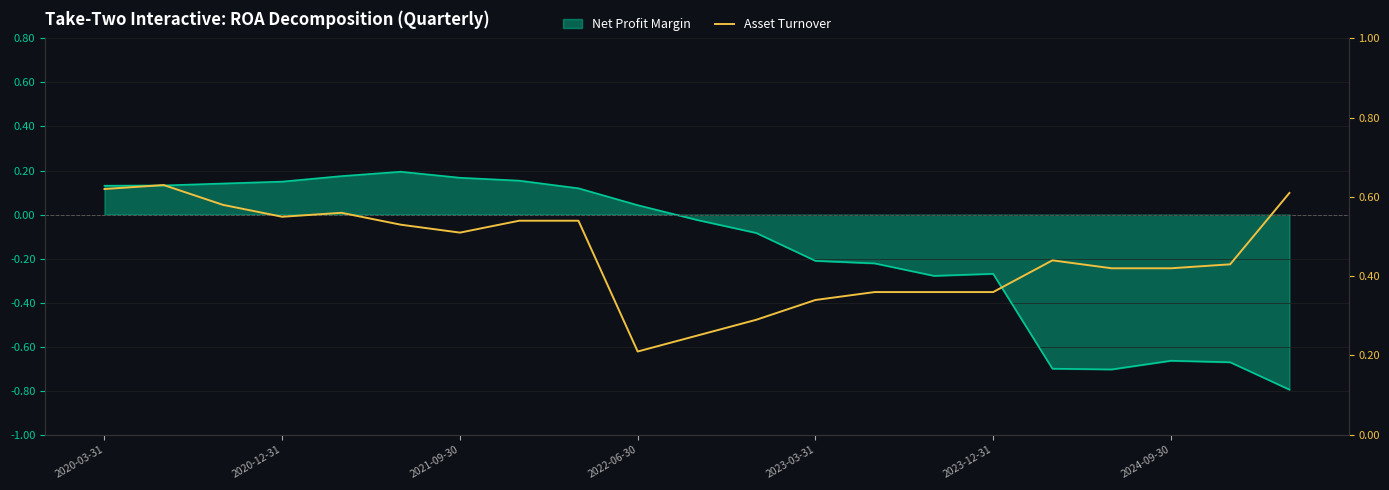

What value does the data have at 11?

0.3